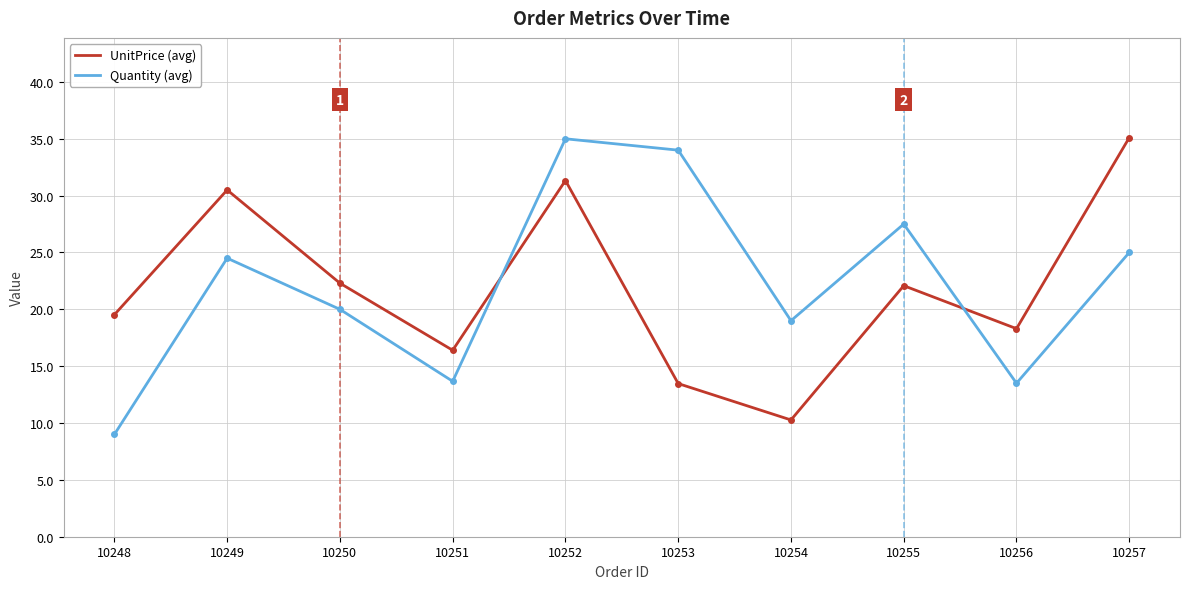

Is the value of UnitPrice (avg) at 10251 greater than the value of Quantity (avg) at 10248?

Yes